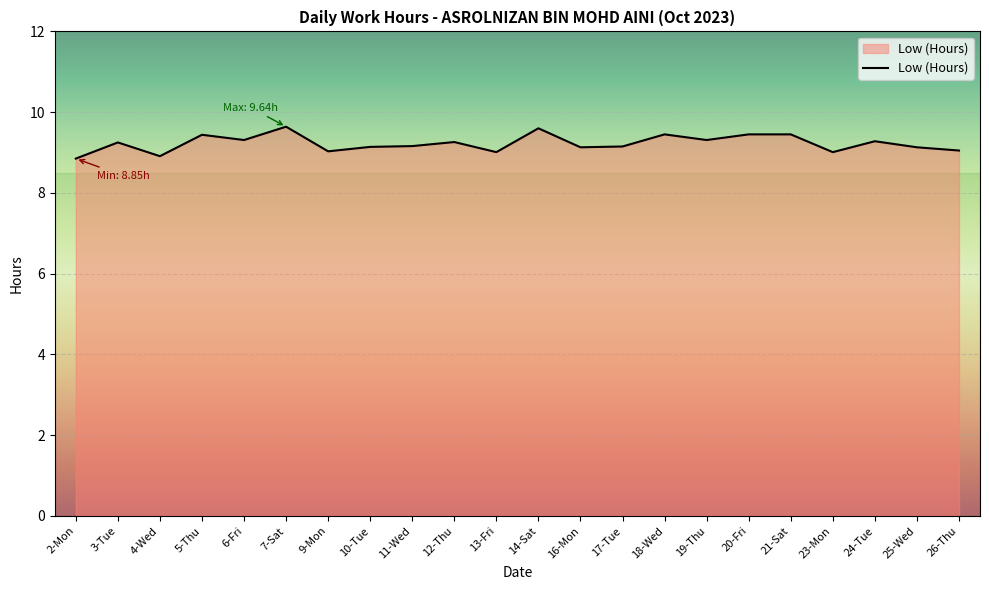

What is the ratio of the value at 10-Tue to the value at 23-Mon?

1.0